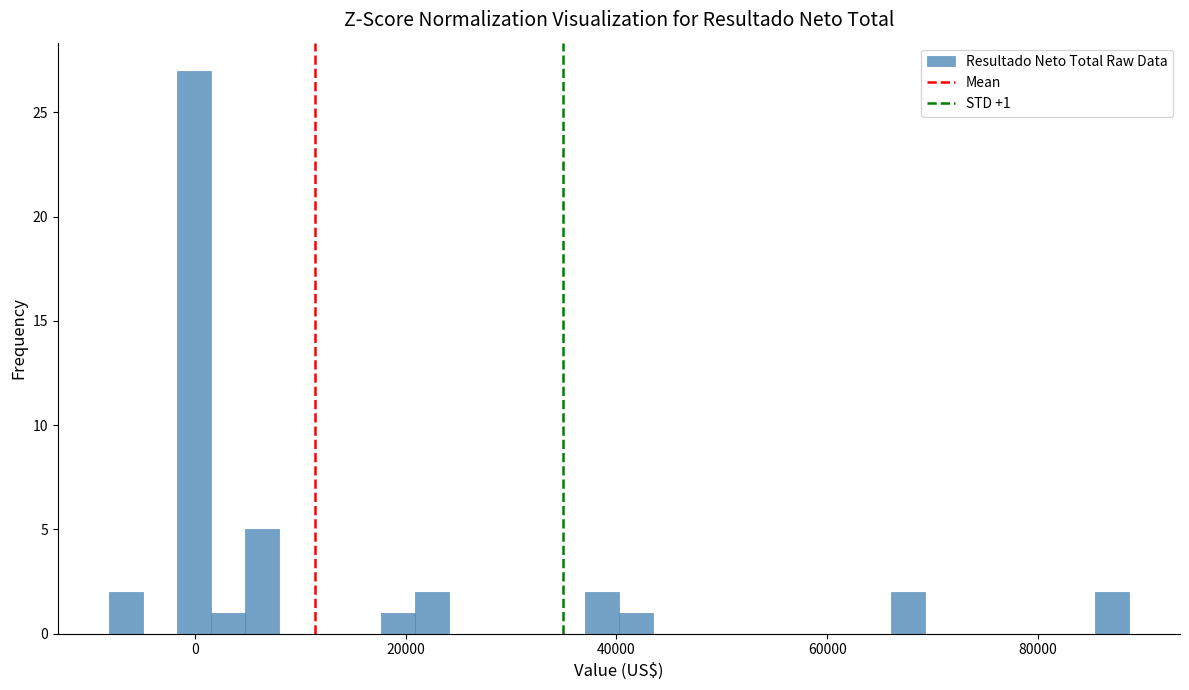

Read against the x-axis, roughly where is the centre of the tallest bar?

0